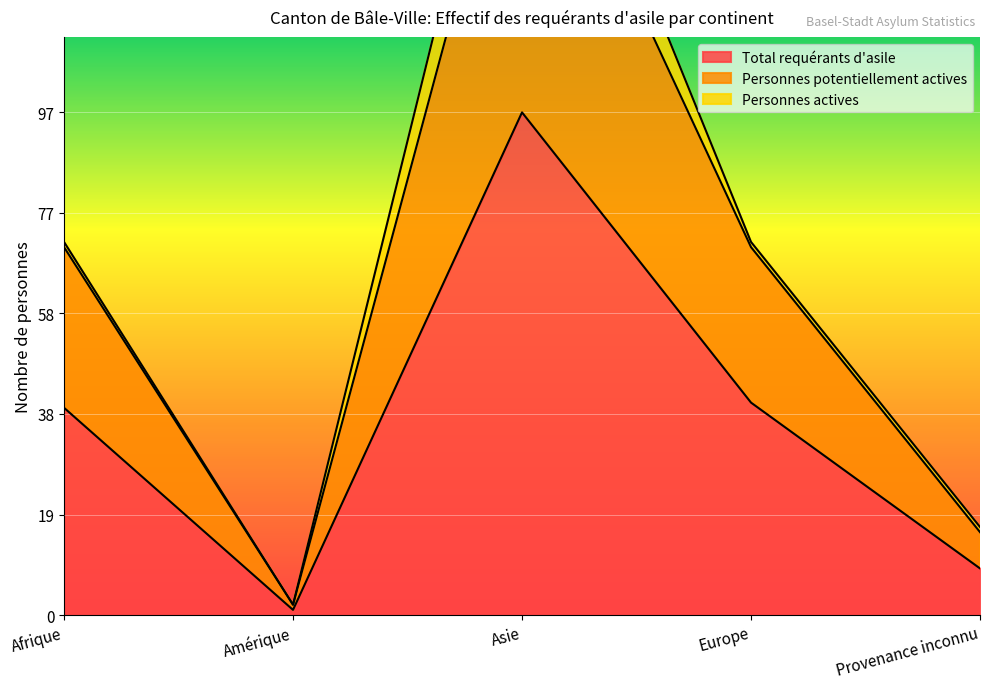

Between Afrique and Provenance inconnu, which series saw the biggest shift?

Personnes potentiellement actives